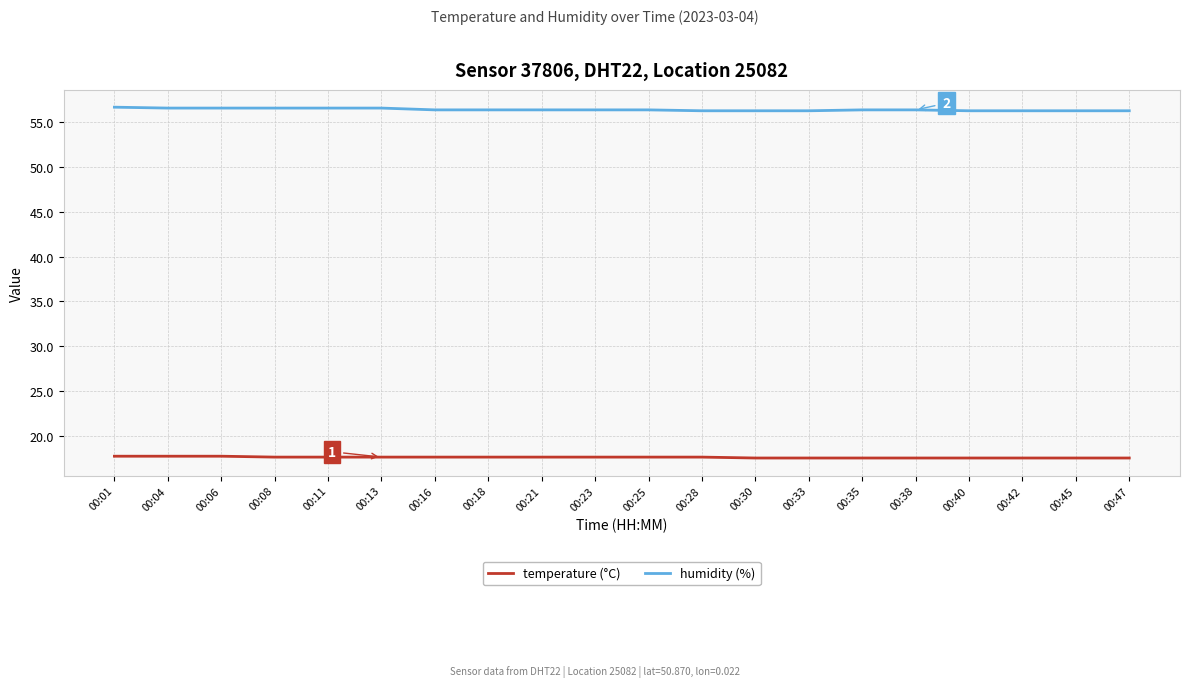

The humidity (%) series shows 56.5 at 00:11. True or false?

True